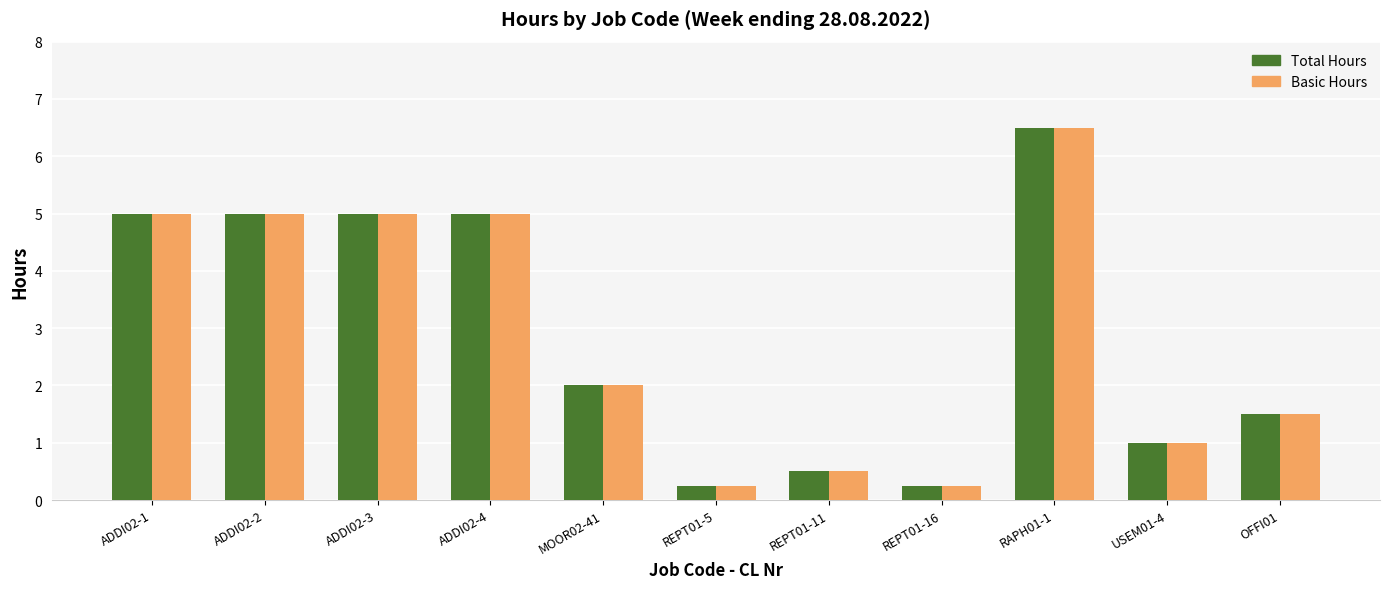

Where does the Basic Hours series first go above 2?

ADDI02-1